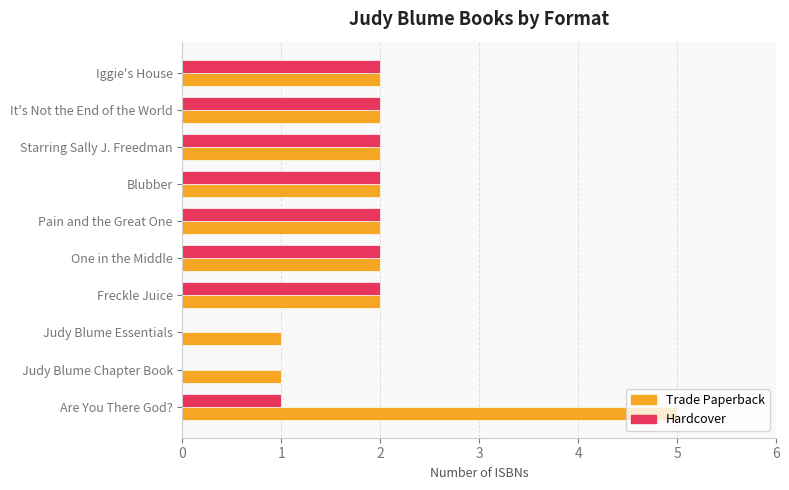

What is the maximum value for Trade Paperback?

5